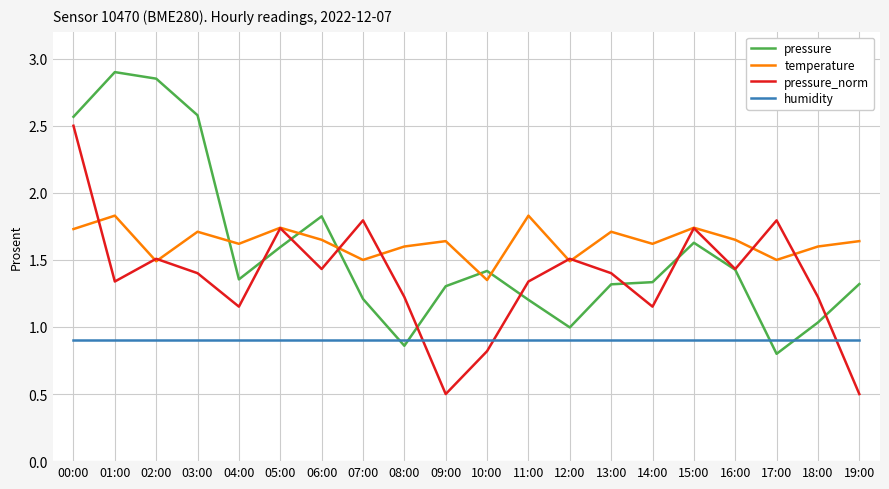

True or false: temperature and humidity cross at least once.

False